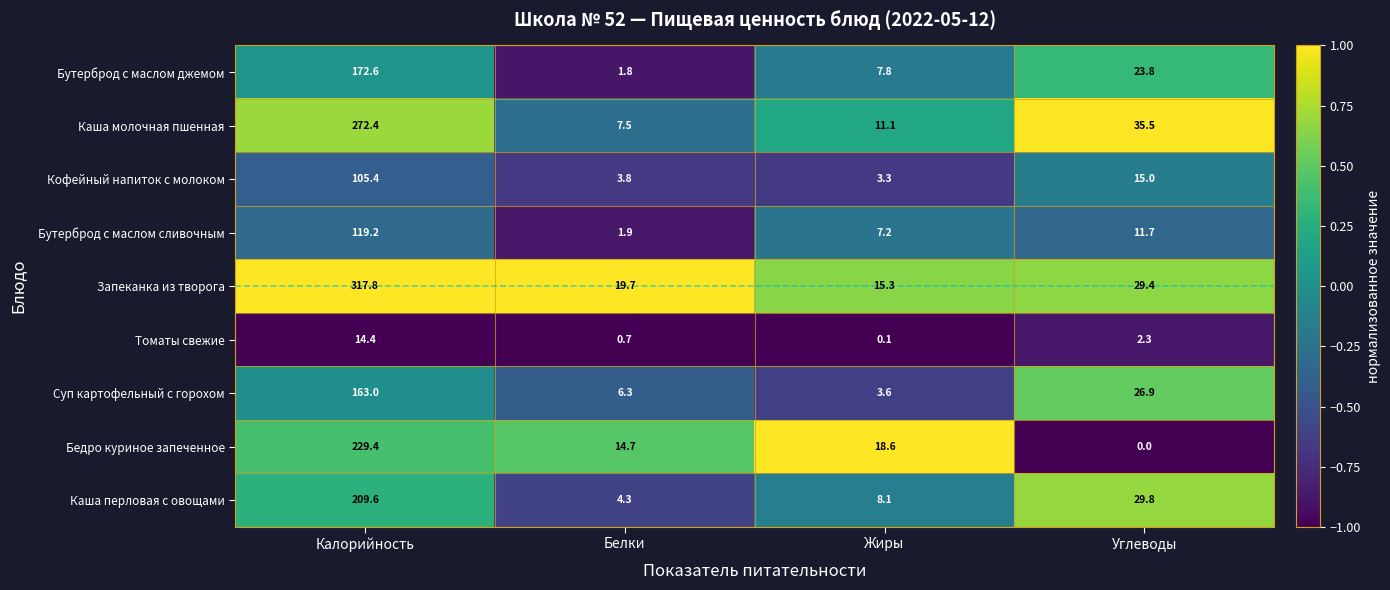

Between Калорийность and Белки, which series saw the biggest shift?

Запеканка из творога